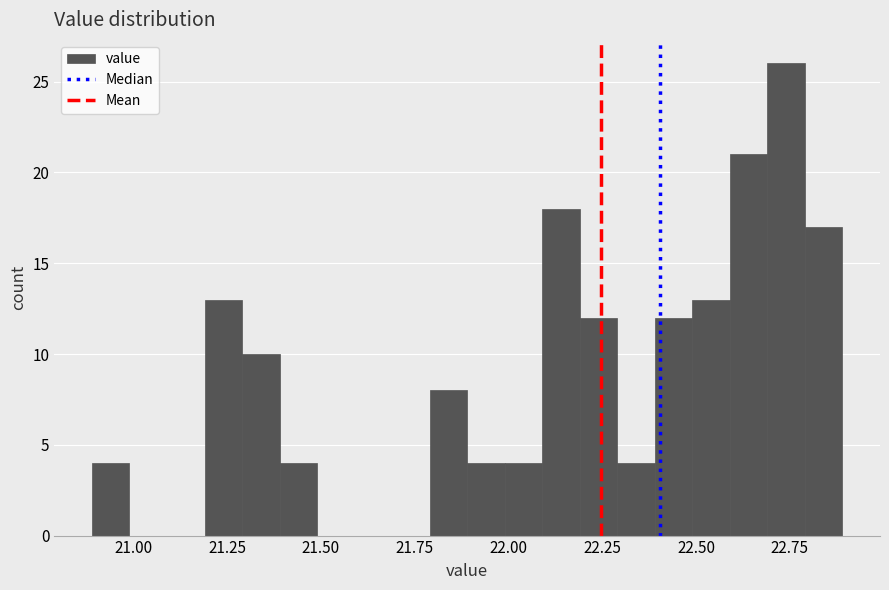

Read against the x-axis, roughly where is the centre of the tallest bar?

22.75